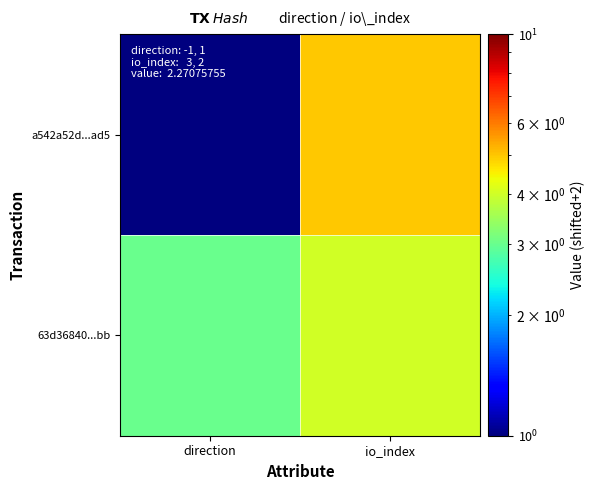

What is the spread (max minus min) of values at io_index?

1